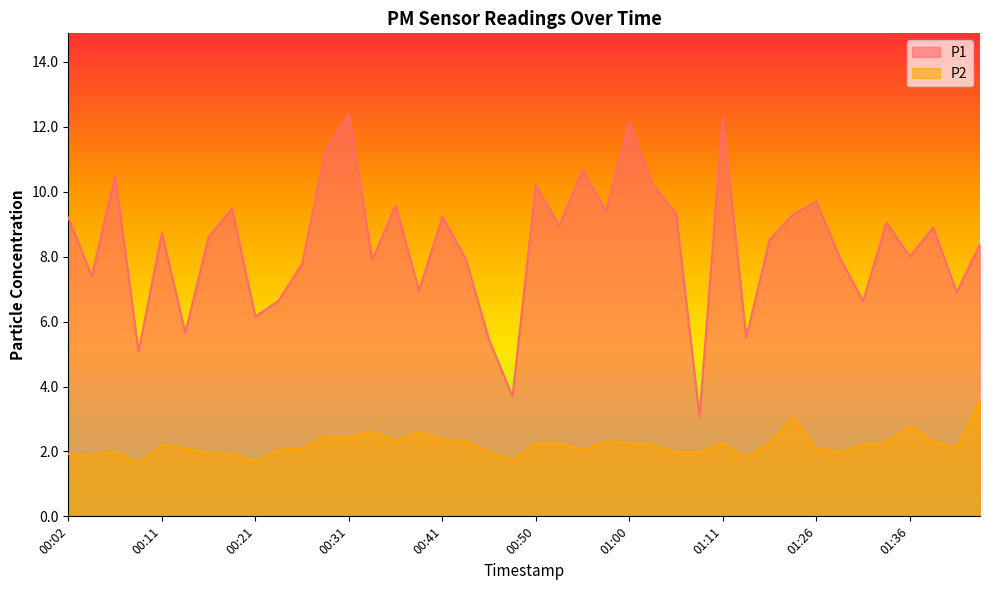

What is the label of the 10th point from the right?

01:18